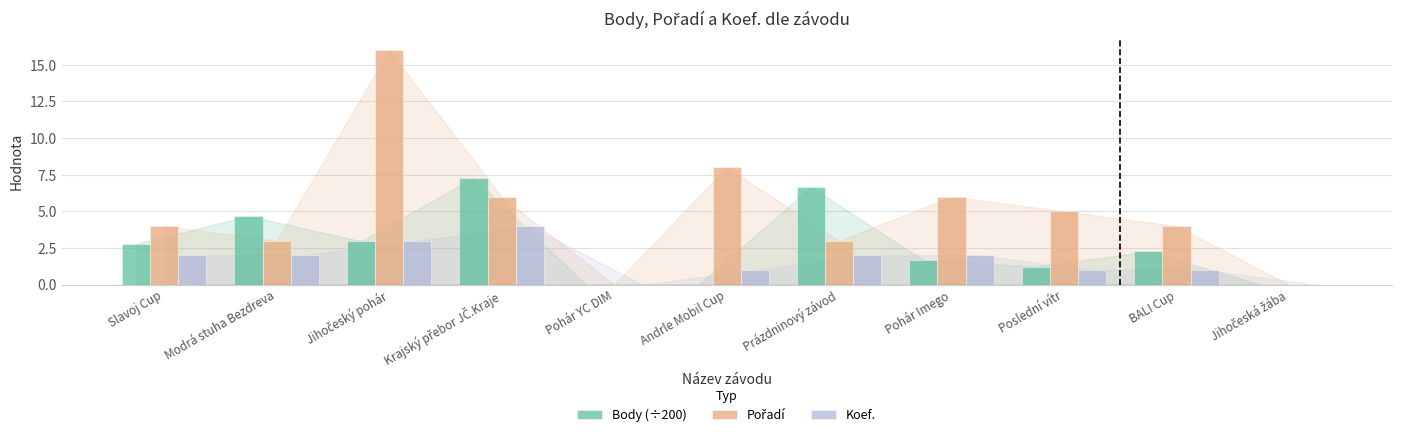

The Body (÷200) series shows 3.1 at Modrá stuha Bezdreva. True or false?

False